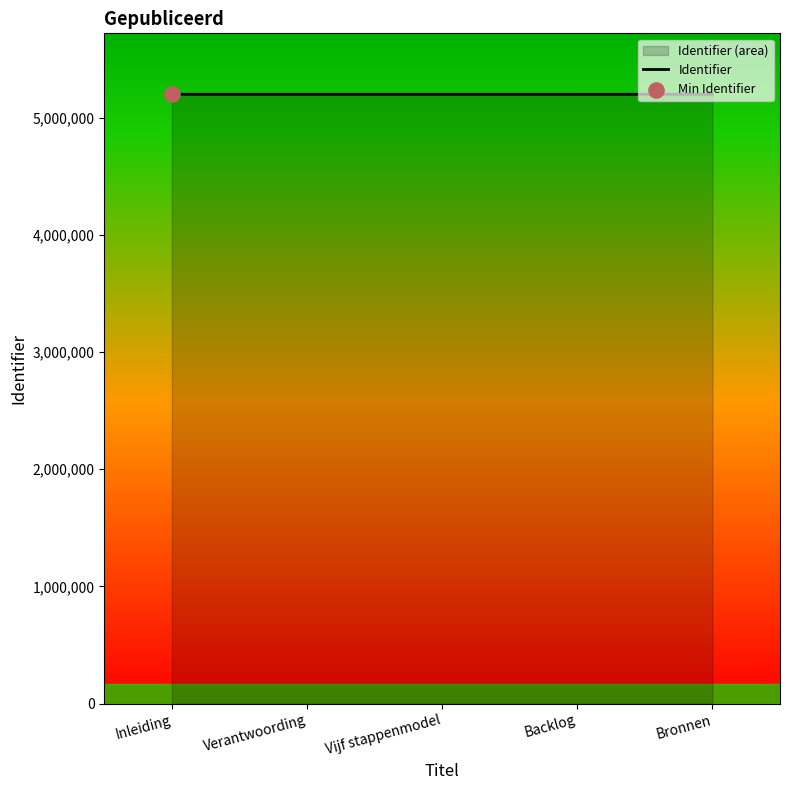

What is the change in value from Inleiding to Bronnen?

+31